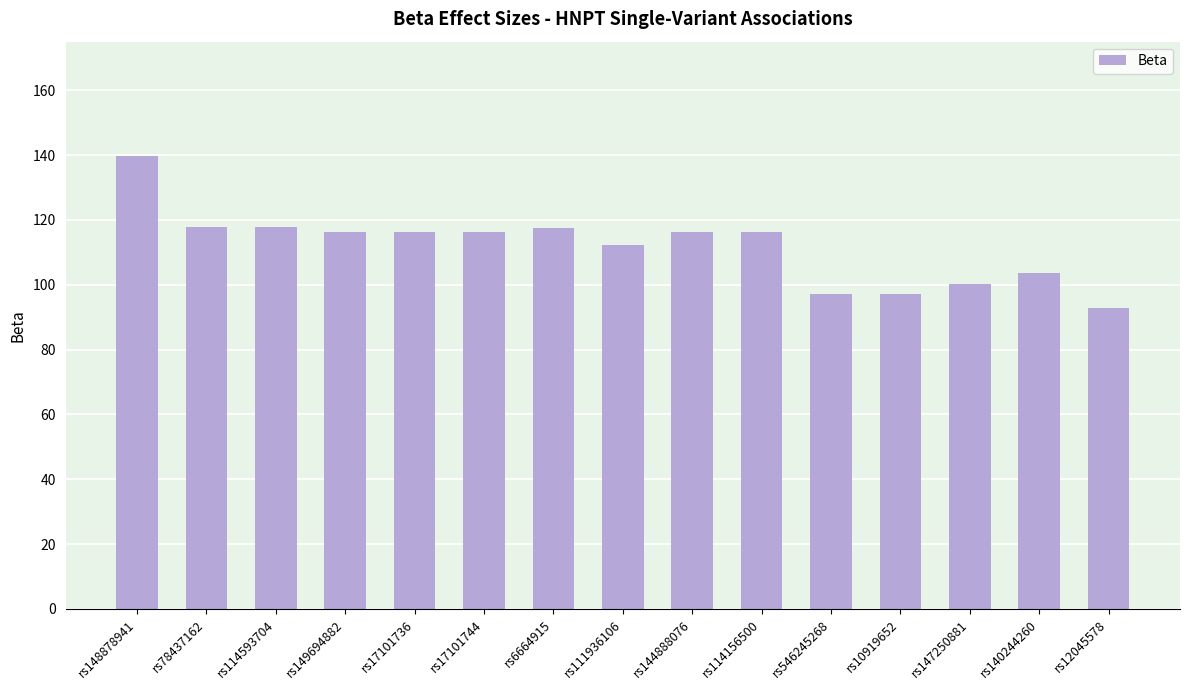

Read the value at rs12045578.

93.0